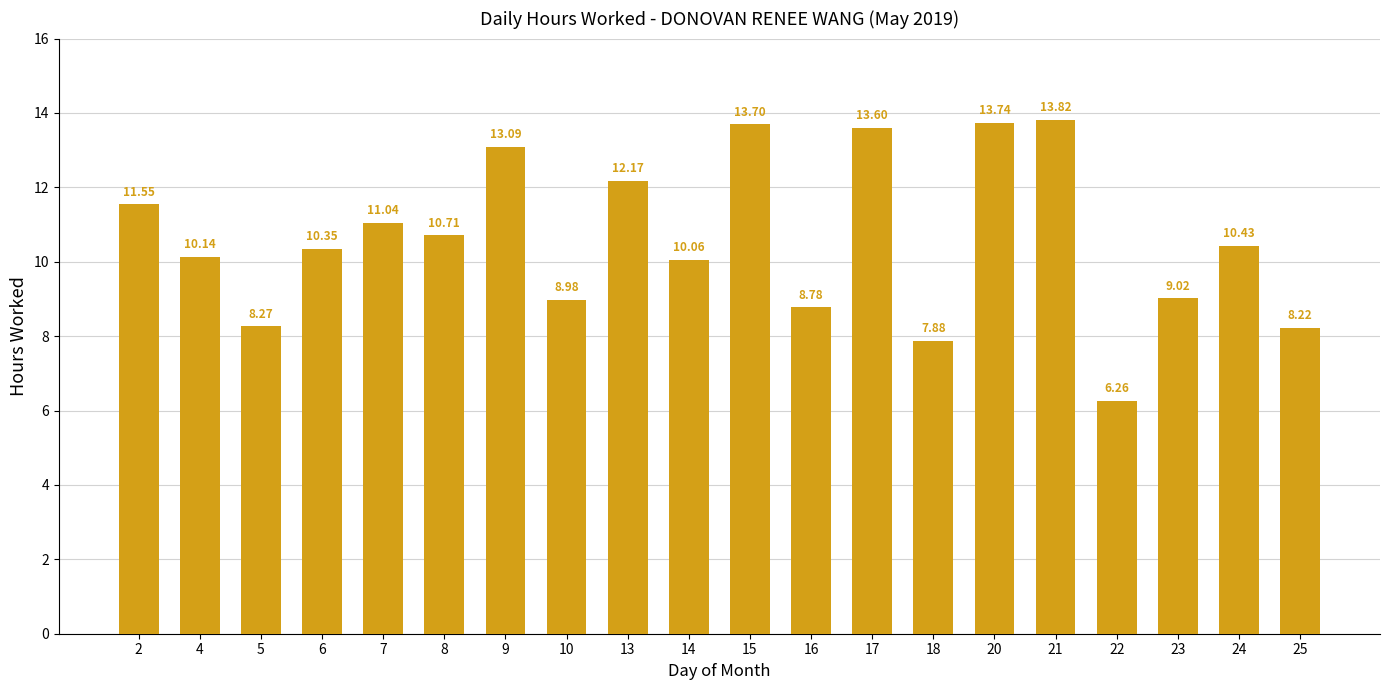

What is the change in value from 5 to 9?

+4.8